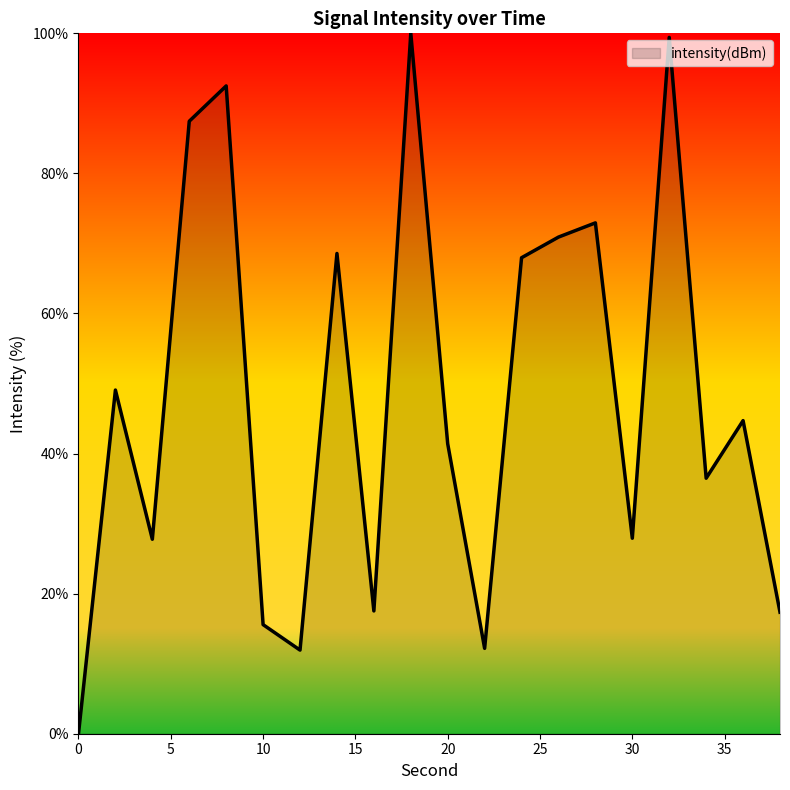

How many distinct data groups are displayed?

1